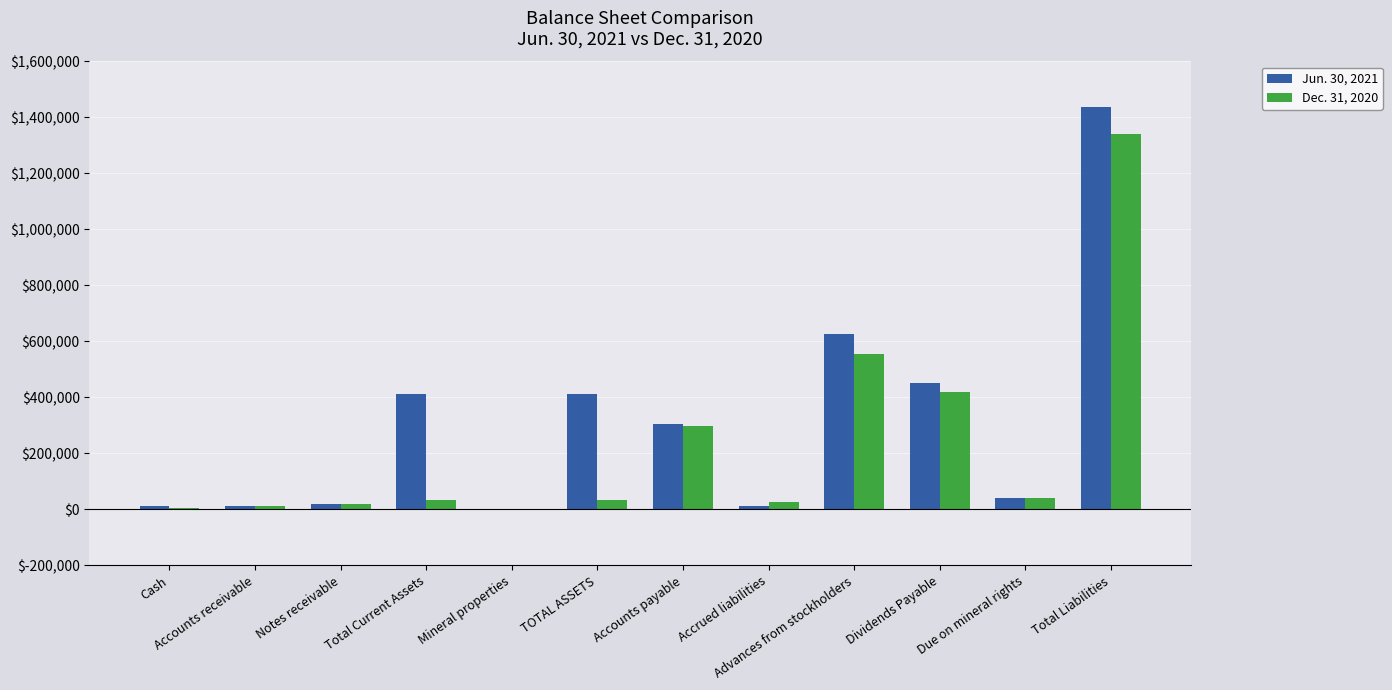

At which category is the sum across all series the highest?

Total Liabilities